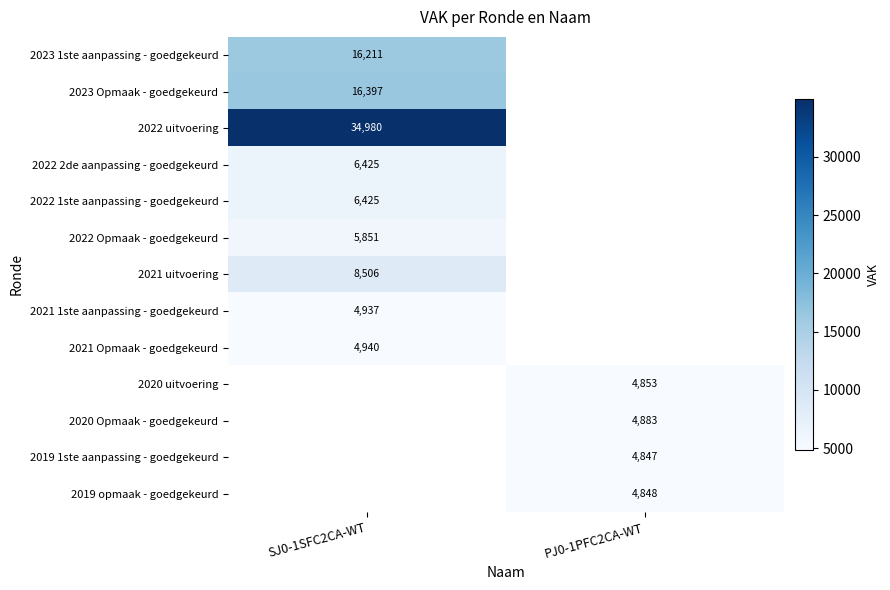

The 2022 uitvoering series shows 47086 at SJ0-1SFC2CA-WT. True or false?

False